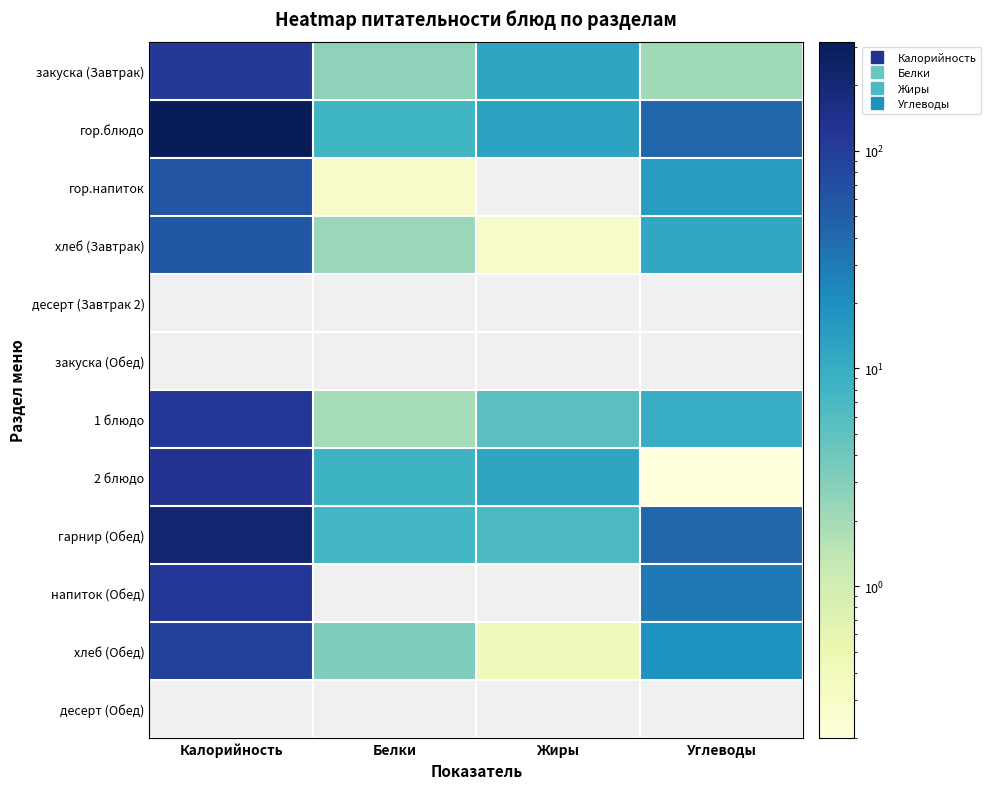

Count the number of categories in the chart.

4